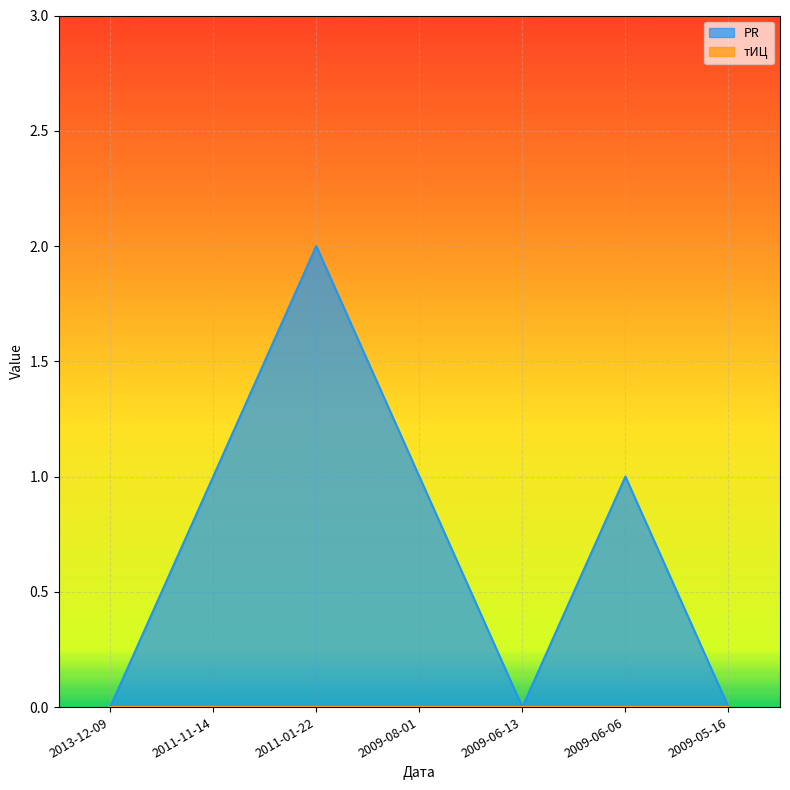

How many lines are shown in the chart?

2